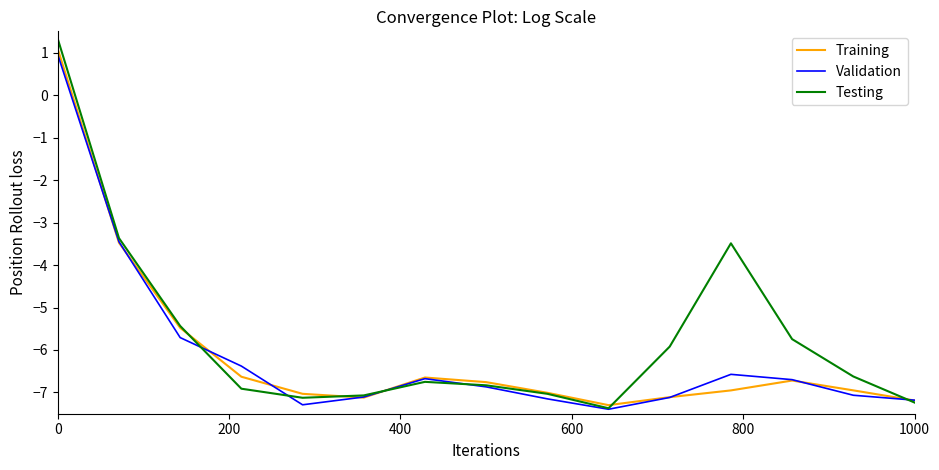

What are all the series names shown in the legend?

Training, Validation, Testing